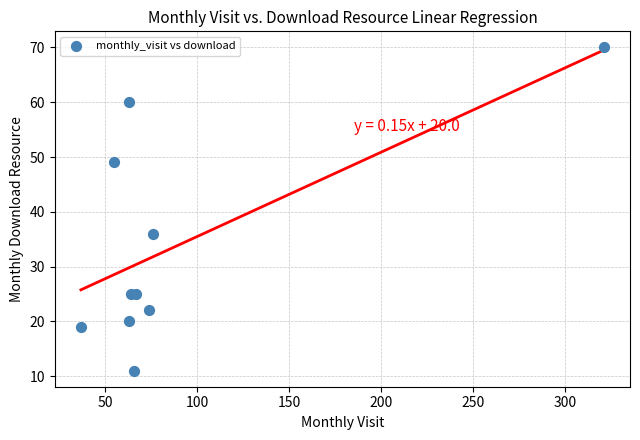

What Y value in the scatter plot is closest to 40?

36